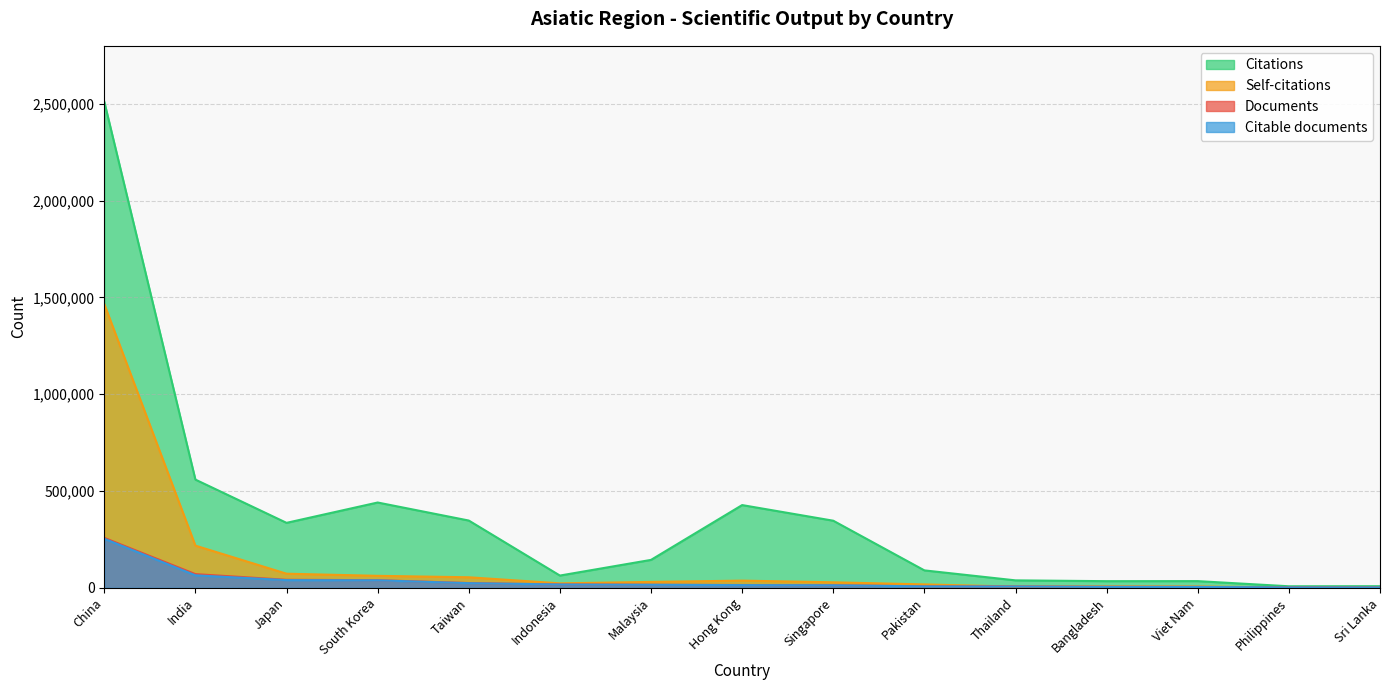

What is the sum of the Citations values at China and Singapore?

2857998